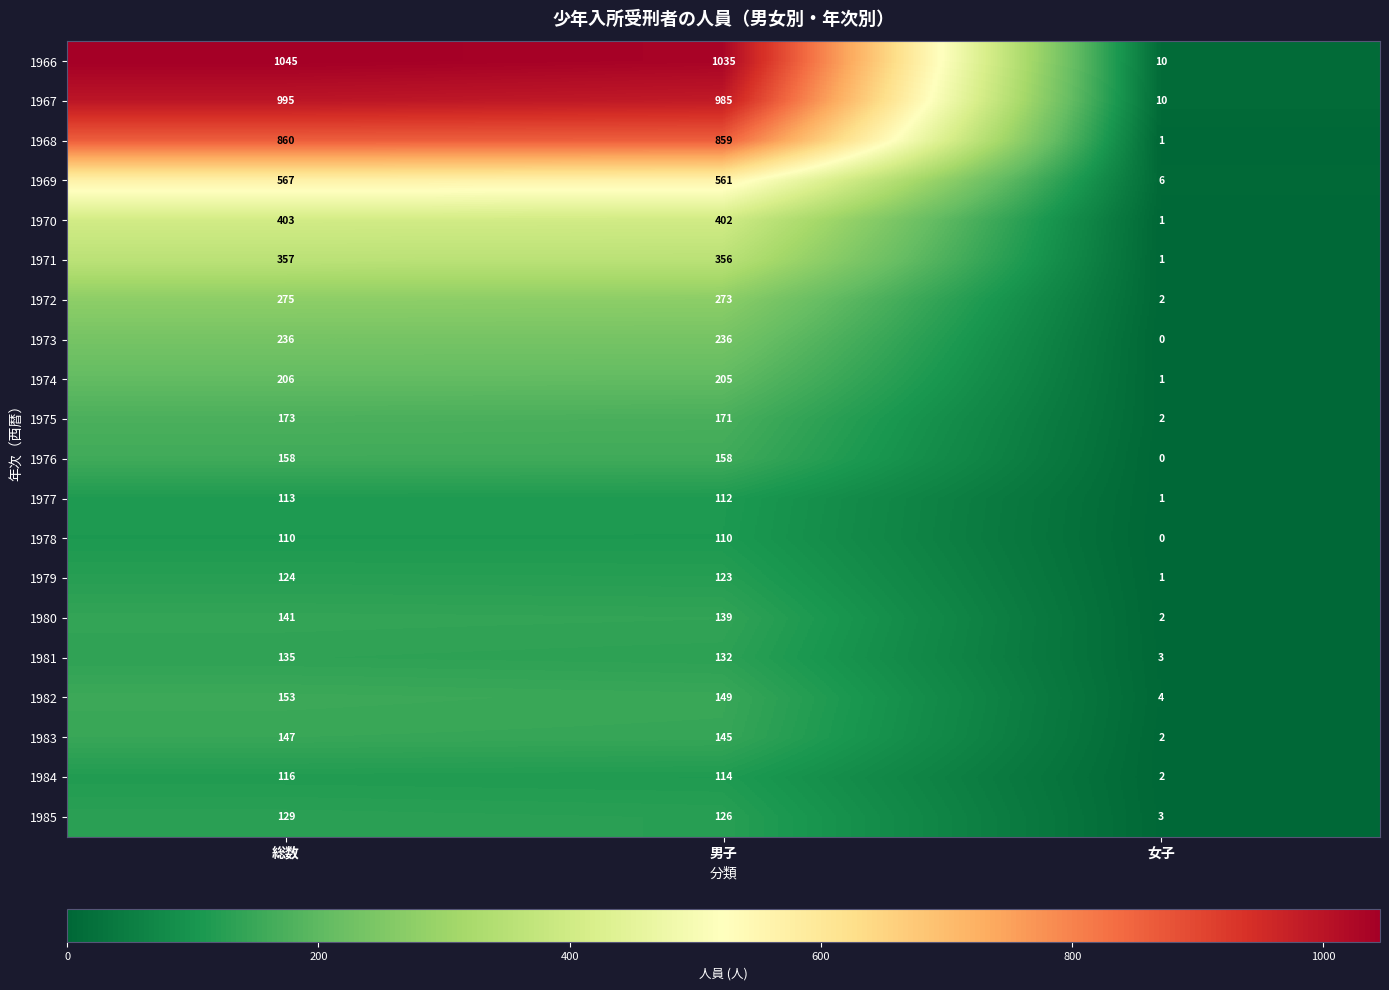

Which series has the largest range (max minus min)?

1966